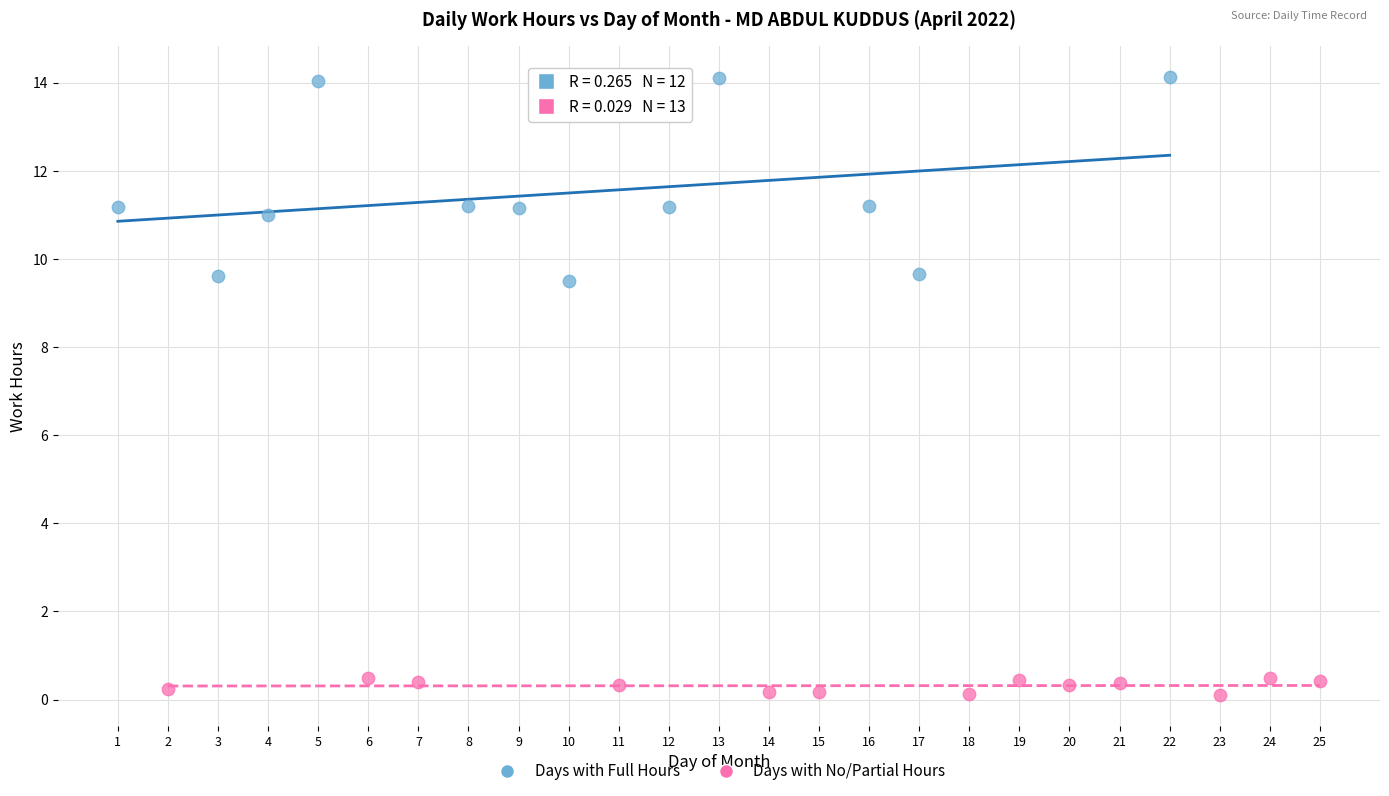

What are all the series names shown in the legend?

Days with Full Hours, Days with No/Partial Hours